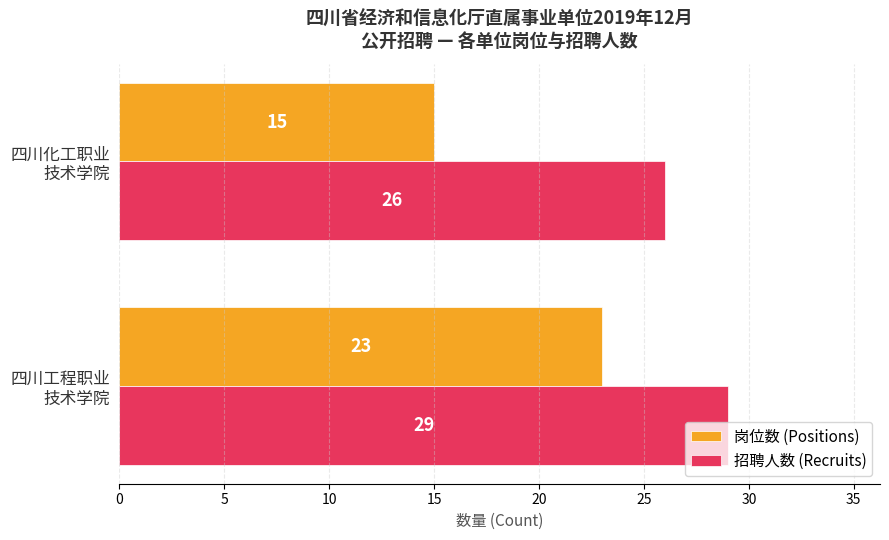

At which label does 岗位数 (Positions) reach its minimum?

四川化工职业
技术学院